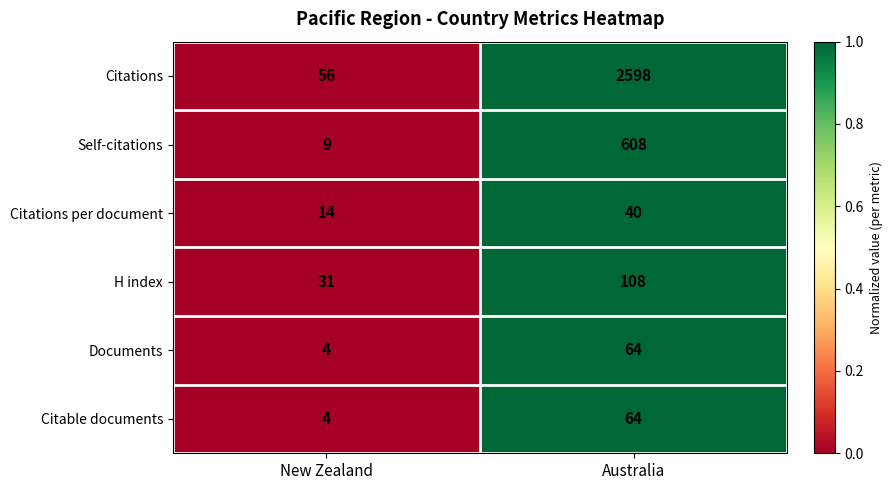

What is the average value of the Citable documents series?

34